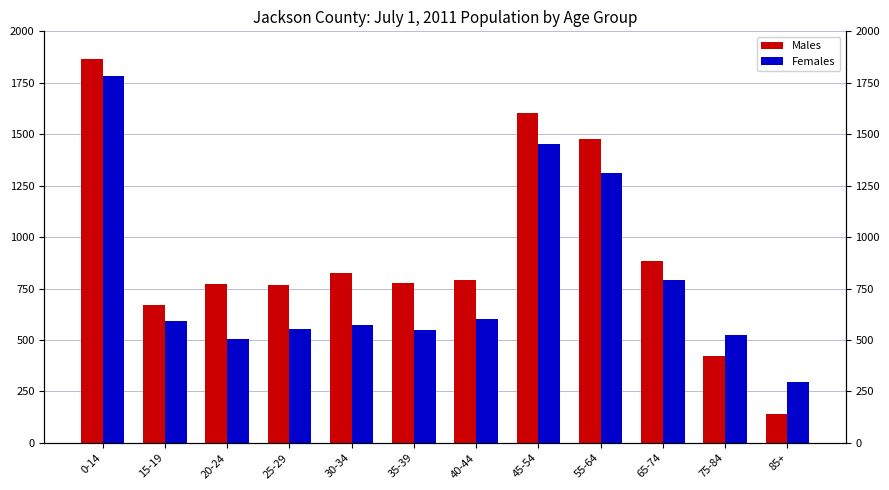

True or false: Males has a value of 772 at 20-24.

True